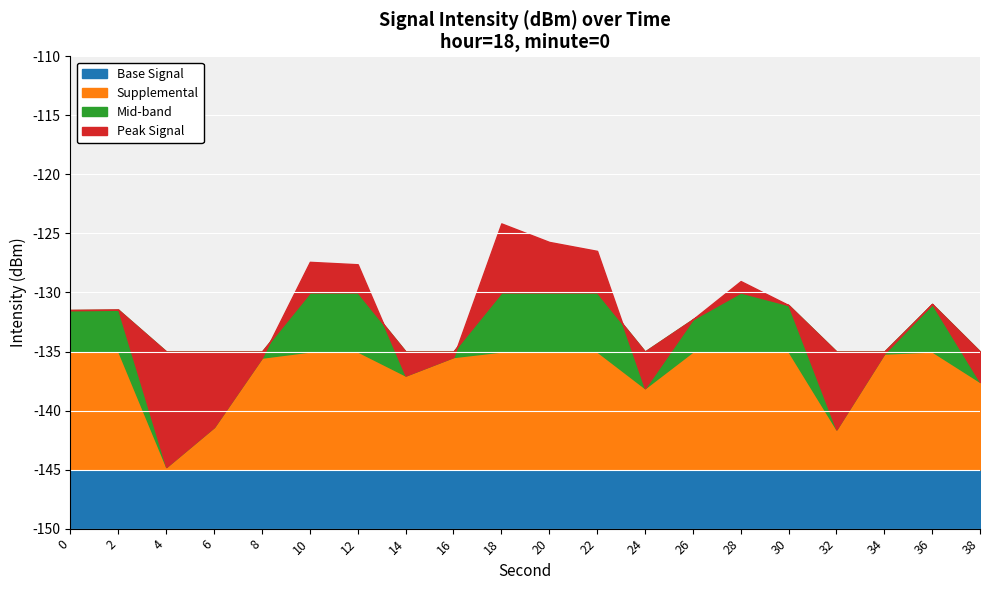

Reading right to left, transcribe all the data shown in this chart.

38=-137.6	36=-131.0	34=-135.2	32=-141.6	30=-131.1	28=-129.0	26=-132.3	24=-138.1	22=-126.5	20=-125.7	18=-124.2	16=-135.5	14=-137.0	12=-127.6	10=-127.4	8=-135.5	6=-141.4	4=-144.8	2=-131.5	0=-131.5